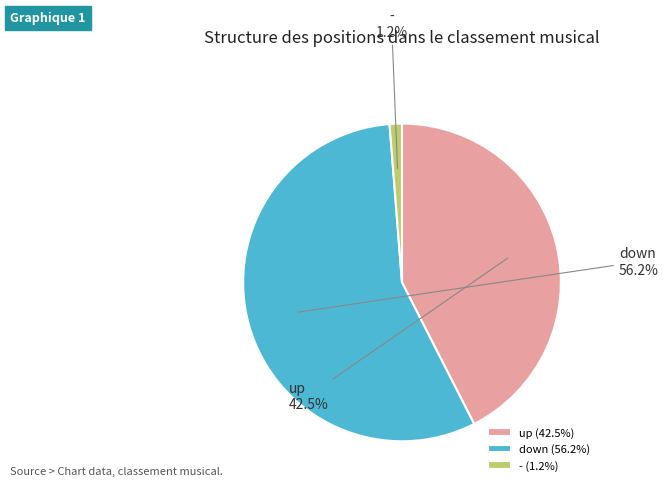

Which category accounts for the majority?

down